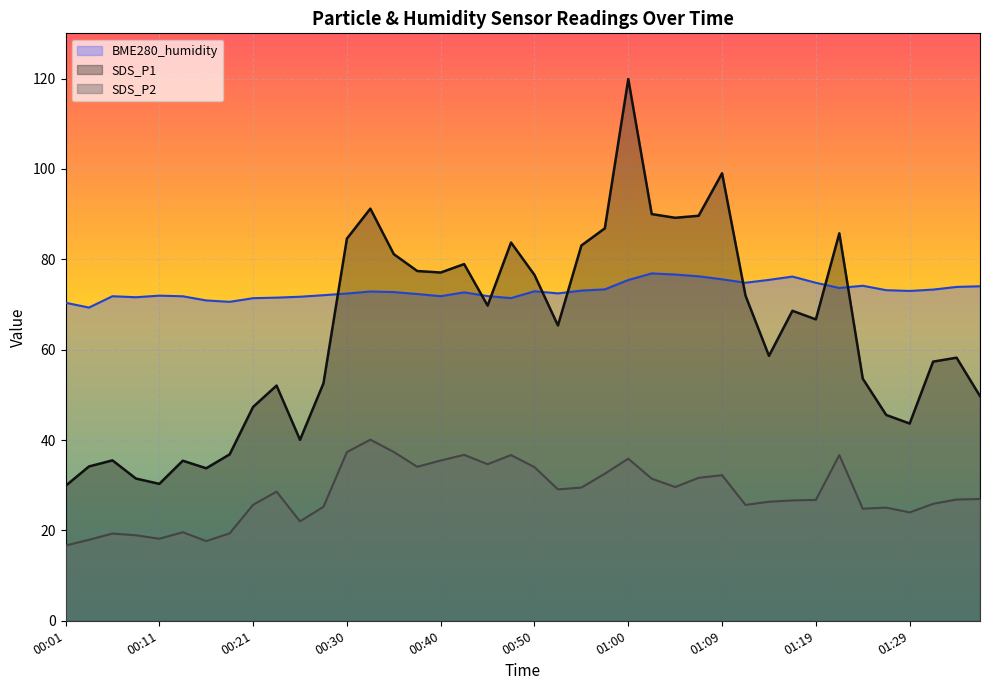

At which label is SDS_P1 closest to 74?

01:12